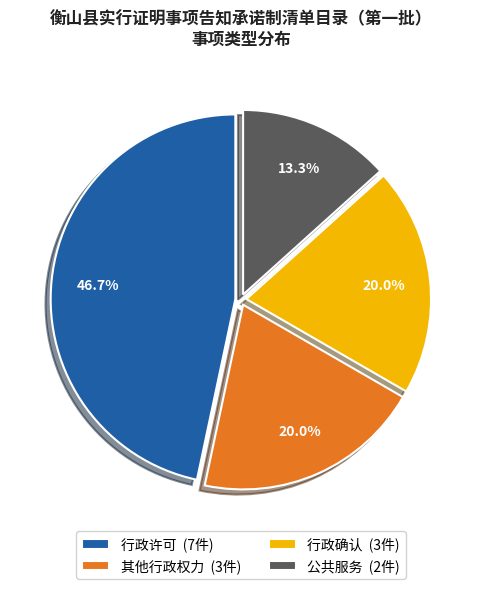

How many segments does this pie chart have?

4